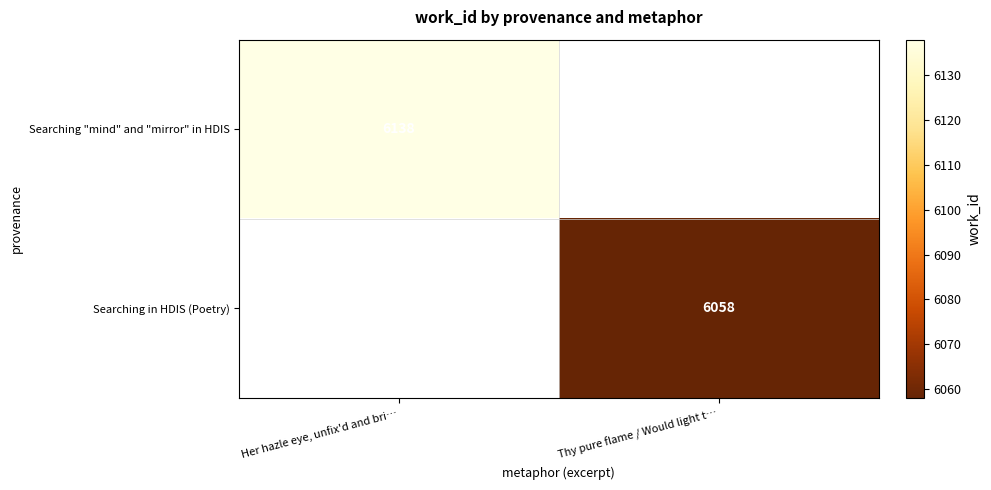

True or false: Searching in HDIS (Poetry) has a value of 6058 at Thy pure flame / Would light t….

True